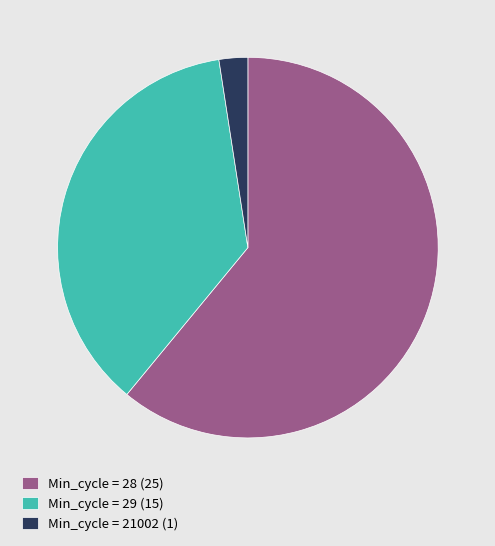

Rank the categories by value from lowest to highest.

Min_cycle = 21002 (1), Min_cycle = 29 (15), Min_cycle = 28 (25)